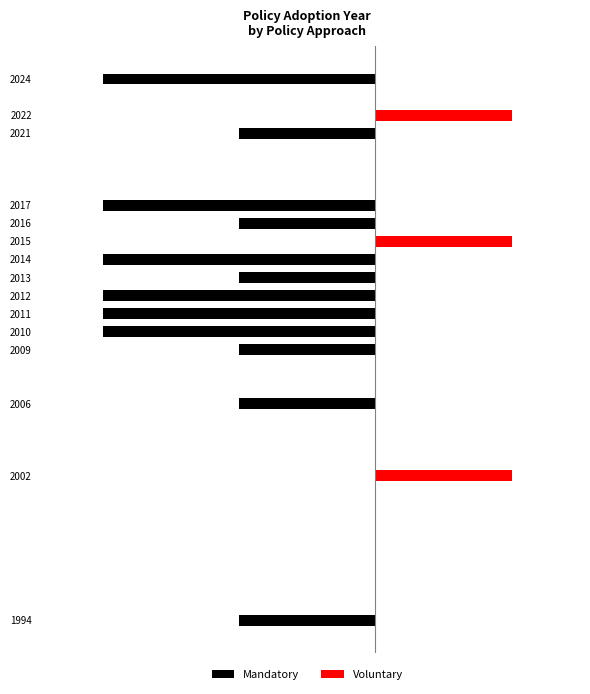

List the labels in order of Mandatory value, largest first.

1, 9, 13, 0, 2, 3, 7, 10, 12, 4, 5, 6, 8, 11, 14